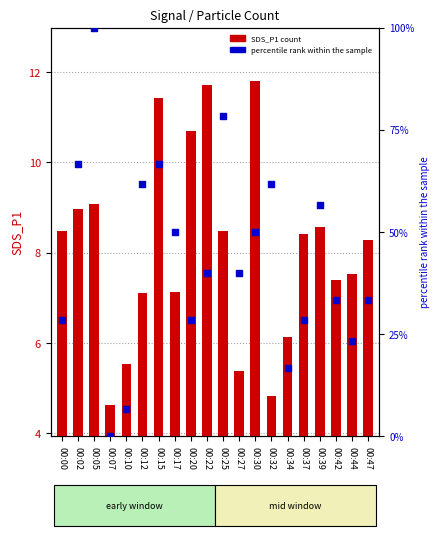

At how many categories does at least one series exceed 72?

2